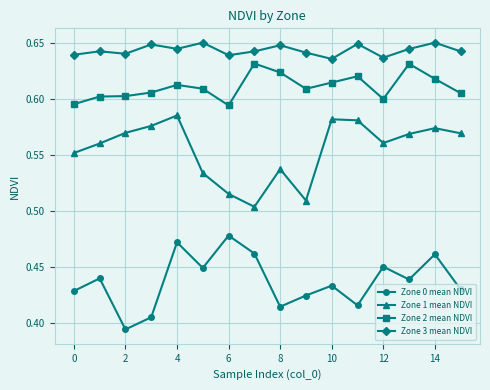

List the series in order of their overall mean, highest first.

Zone 3 mean NDVI, Zone 2 mean NDVI, Zone 1 mean NDVI, Zone 0 mean NDVI